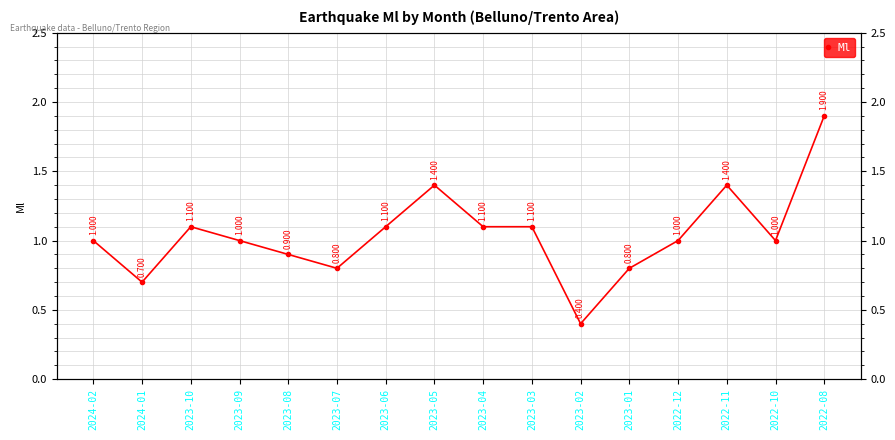

Does the chart have visible grid lines?

Yes